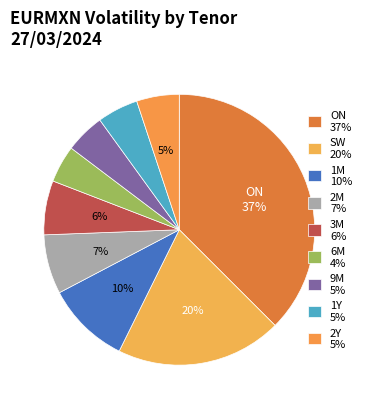

To the nearest percent, what is the difference between the largest and smallest slice percentages?

33%